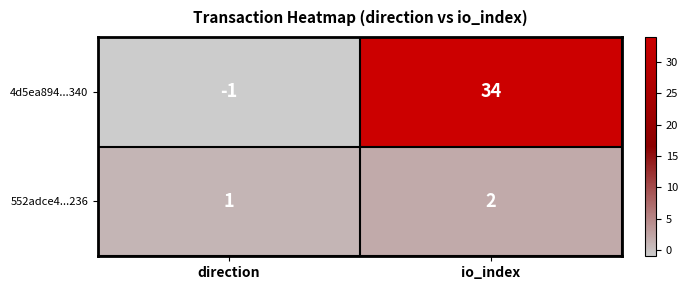

What is the sum of the 4d5ea894...340 values at io_index and direction?

33